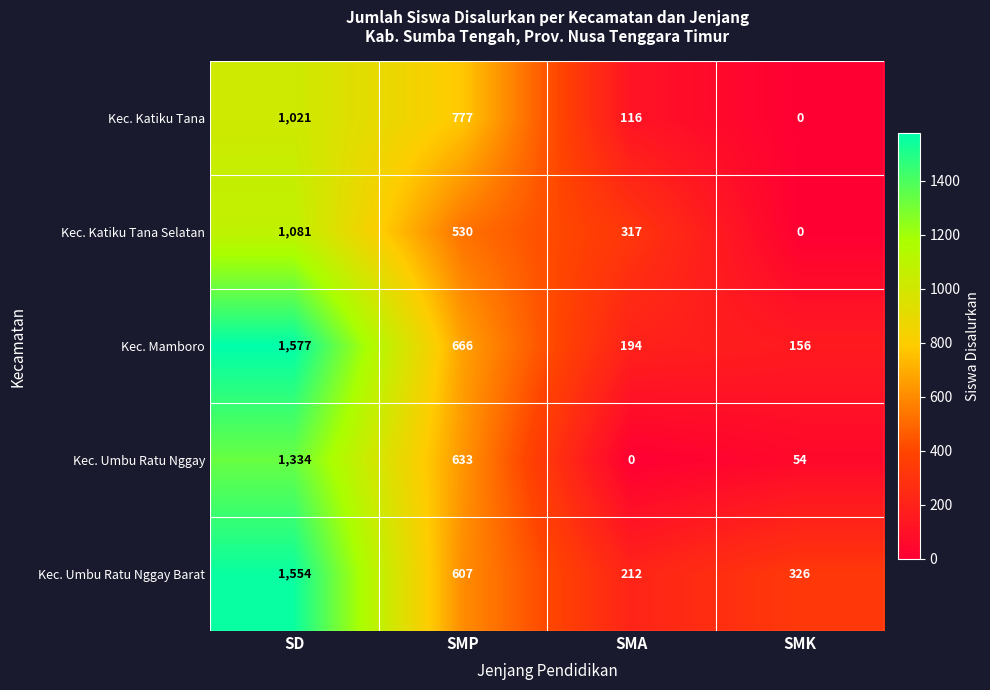

True or false: Kec. Katiku Tana Selatan has a value of 317 at SMA.

True